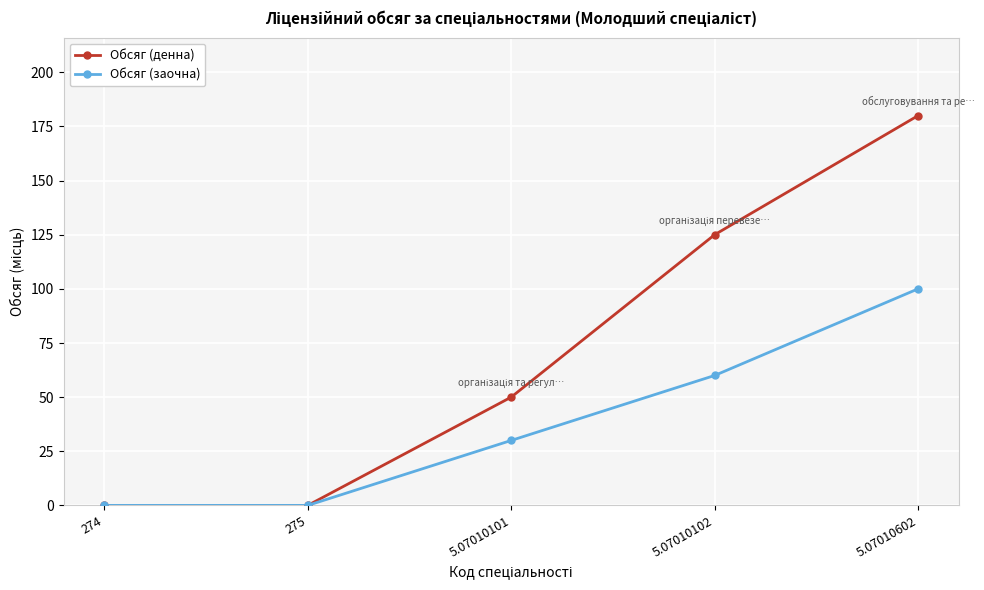

Reading left to right, extract all data points from this chart.

Обсяг (денна): 0	0	50	125	180
Обсяг (заочна): 0	0	30	60	100